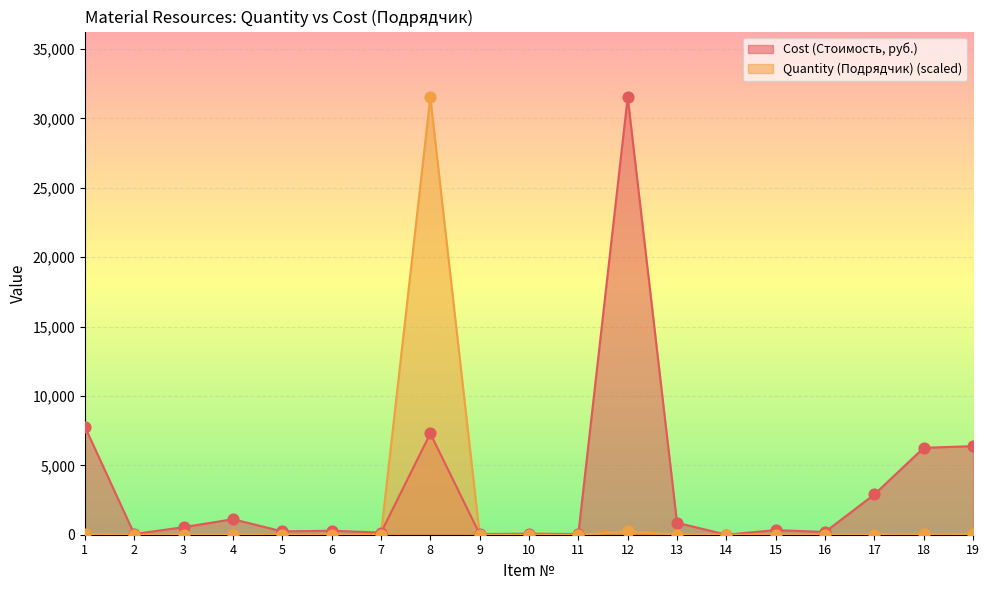

At which category is the sum across all series the highest?

8